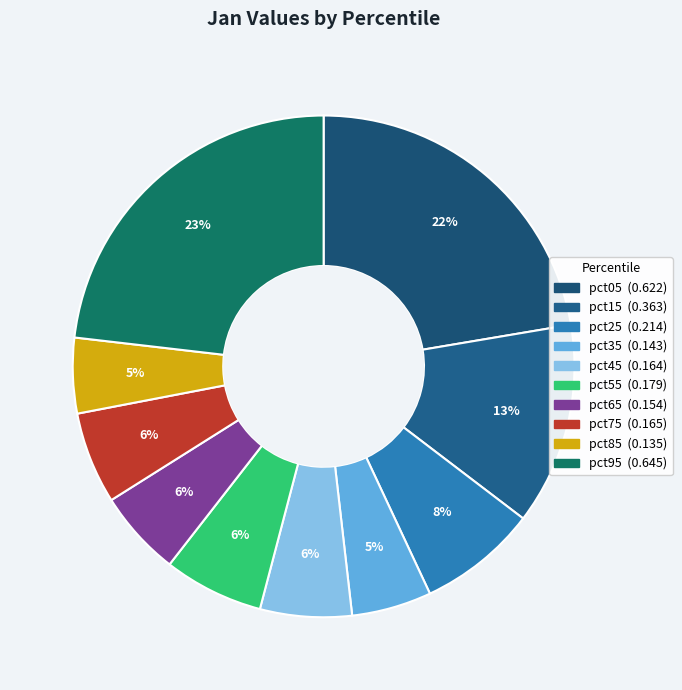

Count the number of slices in the pie.

10